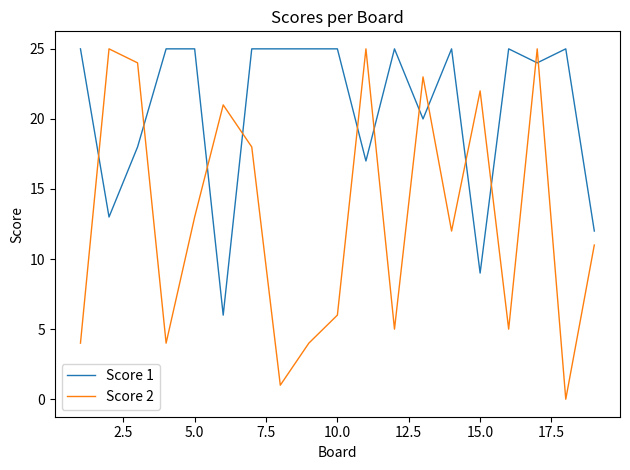

What is the difference between the maximum and minimum values in the Score 2 series?

25